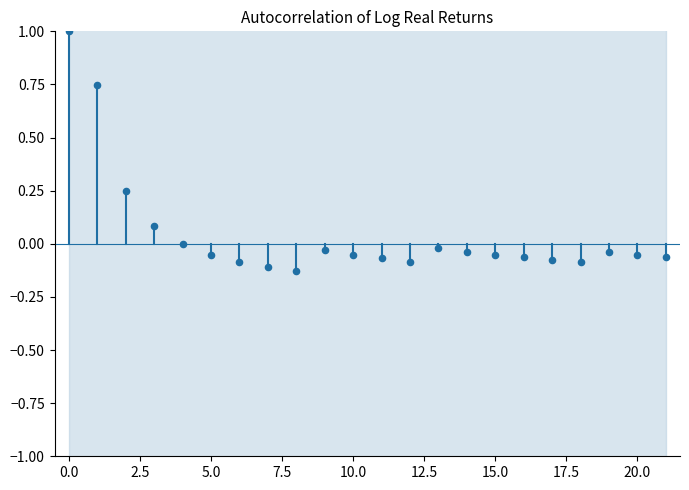

What is the range of Y values (max minus min)?

1.1